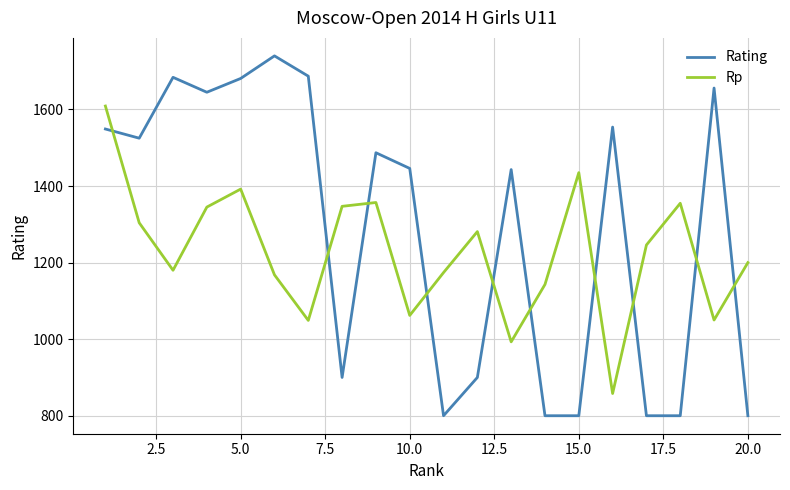

How many times do Rating and Rp cross each other?

10